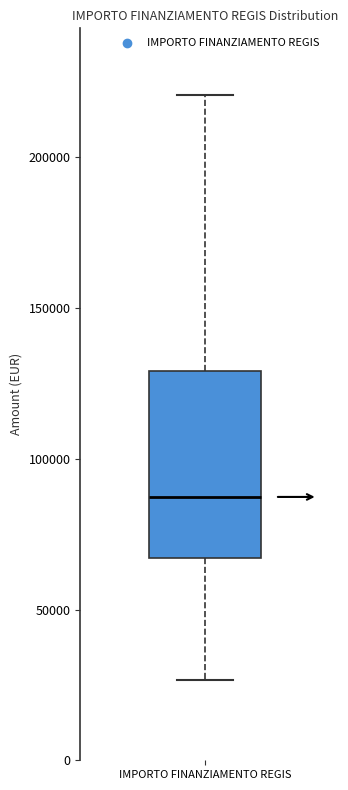

Transcribe this box plot: give where the median line is, the range the box spans, and where the two whiskers end, as read against the y-axis. The values are not printed on the chart, so give them approximately, as read against the axis.

median 85000, box 65000 to 130000, whiskers 25000 to 220000